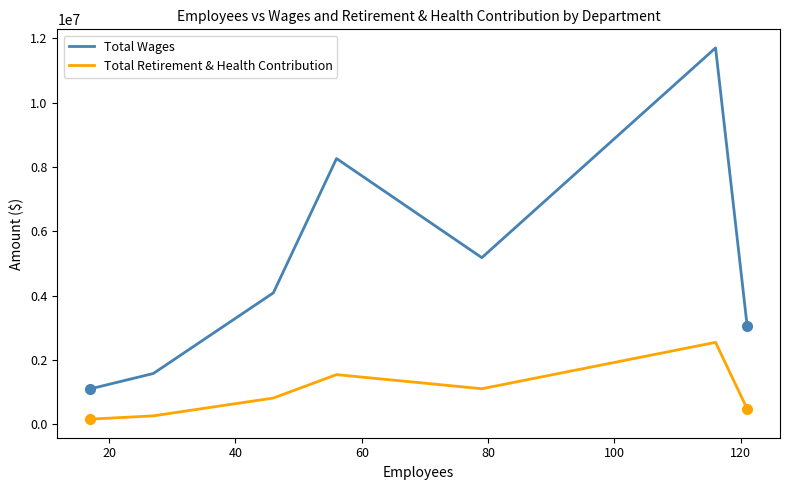

What is the maximum value for Total Retirement & Health Contribution?

2542254